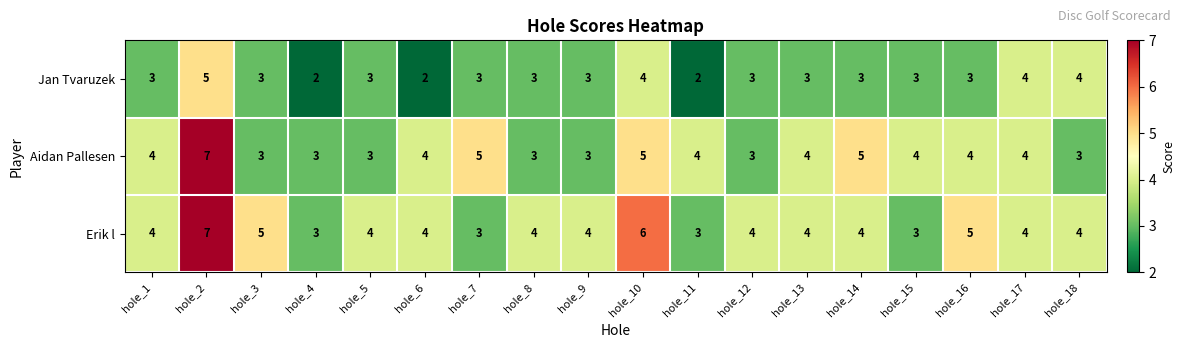

Is the value of Erik l at hole_5 greater than the value of Jan Tvaruzek at hole_11?

Yes